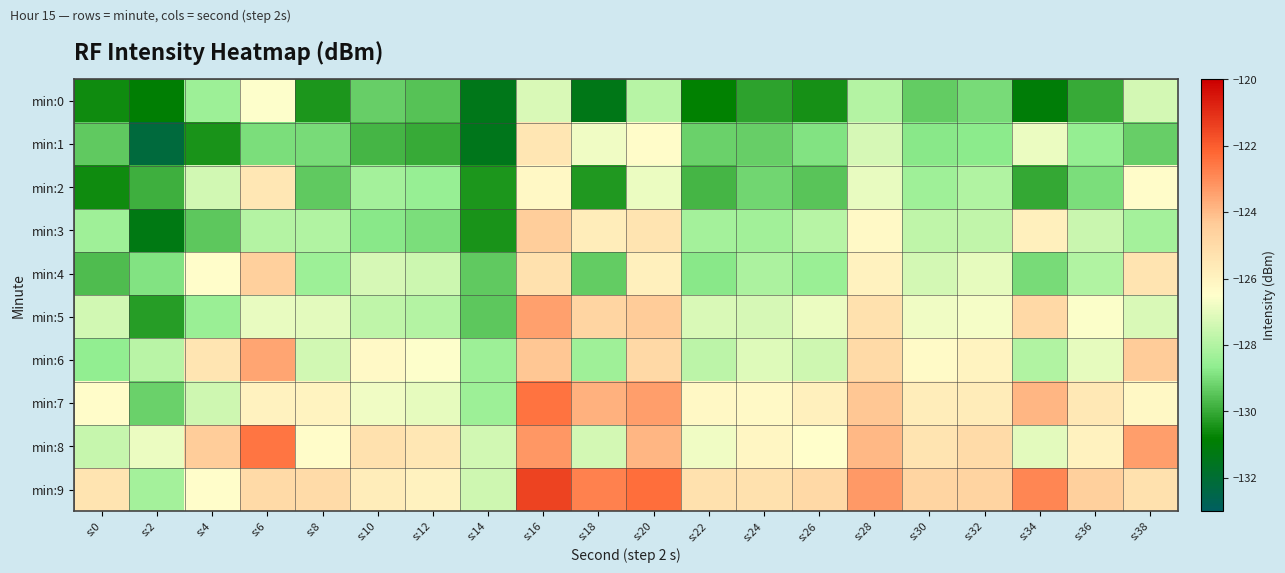

Reading right to left, extract all data points from this chart.

min:0: s:38=-127.4	s:36=-130.0	s:34=-131.0	s:32=-129.0	s:30=-129.3	s:28=-128.0	s:26=-130.5	s:24=-130.1	s:22=-130.8	s:20=-127.9	s:18=-131.3	s:16=-127.2	s:14=-131.4	s:12=-129.5	s:10=-129.3	s:8=-130.4	s:6=-126.5	s:4=-128.4	s:2=-130.9	s:0=-130.6
min:1: s:38=-129.2	s:36=-128.6	s:34=-126.9	s:32=-128.7	s:30=-128.8	s:28=-127.3	s:26=-128.9	s:24=-129.3	s:22=-129.2	s:20=-126.4	s:18=-126.8	s:16=-125.4	s:14=-131.4	s:12=-130.0	s:10=-129.8	s:8=-129.0	s:6=-128.9	s:4=-130.4	s:2=-132.2	s:0=-129.4
min:2: s:38=-126.4	s:36=-129.0	s:34=-130.0	s:32=-128.0	s:30=-128.3	s:28=-127.0	s:26=-129.5	s:24=-129.1	s:22=-129.8	s:20=-126.9	s:18=-130.3	s:16=-126.2	s:14=-130.4	s:12=-128.5	s:10=-128.3	s:8=-129.4	s:6=-125.5	s:4=-127.4	s:2=-129.9	s:0=-130.6
min:3: s:38=-128.2	s:36=-127.6	s:34=-125.9	s:32=-127.7	s:30=-127.8	s:28=-126.3	s:26=-127.9	s:24=-128.3	s:22=-128.2	s:20=-125.4	s:18=-125.8	s:16=-124.4	s:14=-130.4	s:12=-129.0	s:10=-128.8	s:8=-128.0	s:6=-127.9	s:4=-129.4	s:2=-131.2	s:0=-128.4
min:4: s:38=-125.4	s:36=-128.0	s:34=-129.0	s:32=-127.0	s:30=-127.3	s:28=-126.0	s:26=-128.5	s:24=-128.1	s:22=-128.8	s:20=-125.9	s:18=-129.3	s:16=-125.2	s:14=-129.4	s:12=-127.5	s:10=-127.3	s:8=-128.4	s:6=-124.5	s:4=-126.4	s:2=-128.9	s:0=-129.6
min:5: s:38=-127.2	s:36=-126.6	s:34=-124.9	s:32=-126.7	s:30=-126.8	s:28=-125.3	s:26=-126.9	s:24=-127.3	s:22=-127.2	s:20=-124.4	s:18=-124.8	s:16=-123.4	s:14=-129.4	s:12=-128.0	s:10=-127.8	s:8=-127.0	s:6=-126.9	s:4=-128.4	s:2=-130.2	s:0=-127.4
min:6: s:38=-124.4	s:36=-127.0	s:34=-128.0	s:32=-126.0	s:30=-126.3	s:28=-125.0	s:26=-127.5	s:24=-127.1	s:22=-127.8	s:20=-124.9	s:18=-128.3	s:16=-124.2	s:14=-128.4	s:12=-126.5	s:10=-126.3	s:8=-127.4	s:6=-123.5	s:4=-125.4	s:2=-127.9	s:0=-128.6
min:7: s:38=-126.2	s:36=-125.6	s:34=-123.9	s:32=-125.7	s:30=-125.8	s:28=-124.3	s:26=-125.9	s:24=-126.3	s:22=-126.2	s:20=-123.4	s:18=-123.8	s:16=-122.4	s:14=-128.4	s:12=-127.0	s:10=-126.8	s:8=-126.0	s:6=-125.9	s:4=-127.4	s:2=-129.2	s:0=-126.4
min:8: s:38=-123.4	s:36=-126.0	s:34=-127.0	s:32=-125.0	s:30=-125.3	s:28=-124.0	s:26=-126.5	s:24=-126.1	s:22=-126.8	s:20=-123.9	s:18=-127.3	s:16=-123.2	s:14=-127.4	s:12=-125.5	s:10=-125.3	s:8=-126.4	s:6=-122.5	s:4=-124.4	s:2=-126.9	s:0=-127.6
min:9: s:38=-125.2	s:36=-124.6	s:34=-122.9	s:32=-124.7	s:30=-124.8	s:28=-123.3	s:26=-124.9	s:24=-125.3	s:22=-125.2	s:20=-122.4	s:18=-122.8	s:16=-121.4	s:14=-127.4	s:12=-126.0	s:10=-125.8	s:8=-125.0	s:6=-124.9	s:4=-126.4	s:2=-128.2	s:0=-125.4